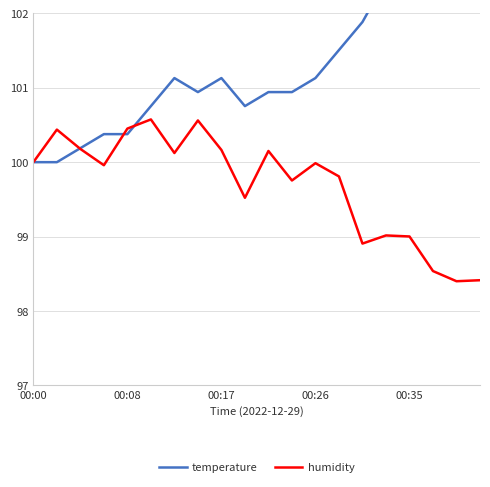

Reading left to right, transcribe all the data shown in this chart.

temperature: 100.0	100.0	100.2	100.4	100.4	100.8	101.1	100.9	101.1	100.8	100.9	100.9	101.1	101.5	101.9	102.4	103.2	103.6	104.1	104.7
humidity: 100.0	100.4	100.2	100.0	100.5	100.6	100.1	100.6	100.2	99.5	100.2	99.8	100.0	99.8	98.9	99.0	99.0	98.5	98.4	98.4